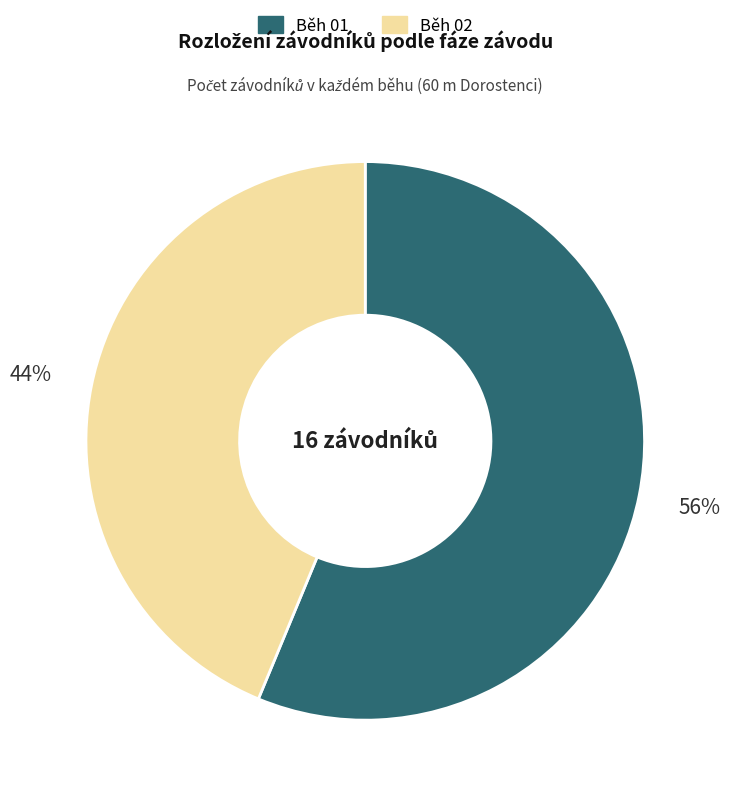

What is the smallest slice in the pie chart?

Běh 02